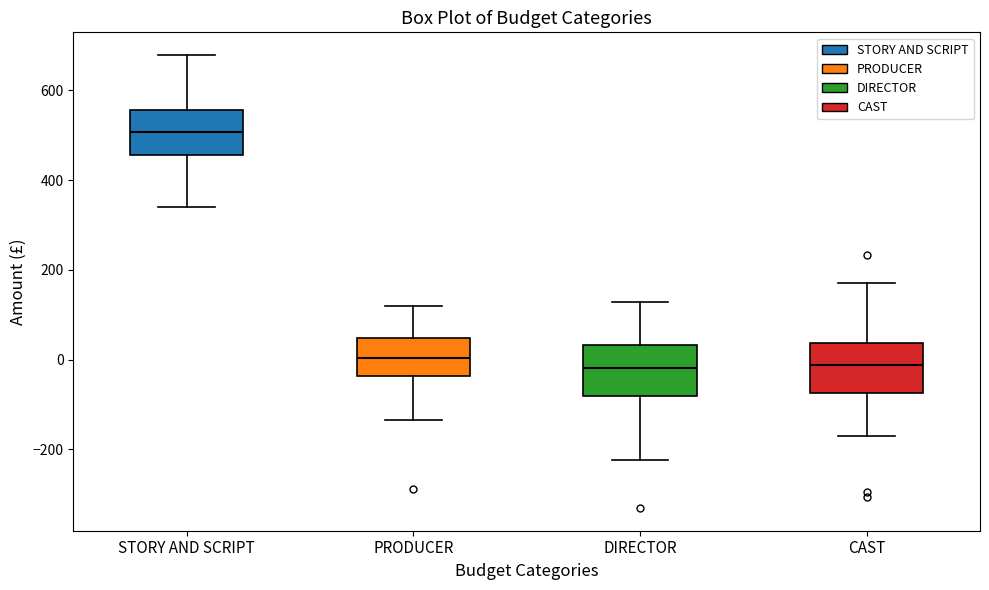

Which box's median line is the highest?

STORY AND SCRIPT